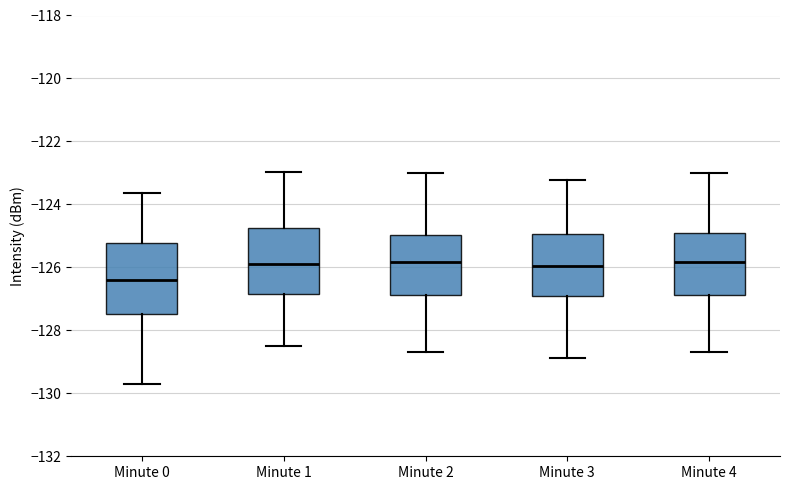

Reading left to right, read every box against the y-axis: the position of its median line, the range the box covers, and the ends of its whiskers. The values are not printed on the chart, so give them approximately, as read against the axis.

Minute 0: median -126.4, box -127.4 to -125.2, whiskers -129.8 to -123.6
Minute 1: median -125.8, box -126.8 to -124.8, whiskers -128.6 to -123.0
Minute 2: median -125.8, box -126.8 to -125.0, whiskers -128.6 to -123.0
Minute 3: median -126.0, box -126.8 to -125.0, whiskers -128.8 to -123.2
Minute 4: median -125.8, box -126.8 to -125.0, whiskers -128.6 to -123.0